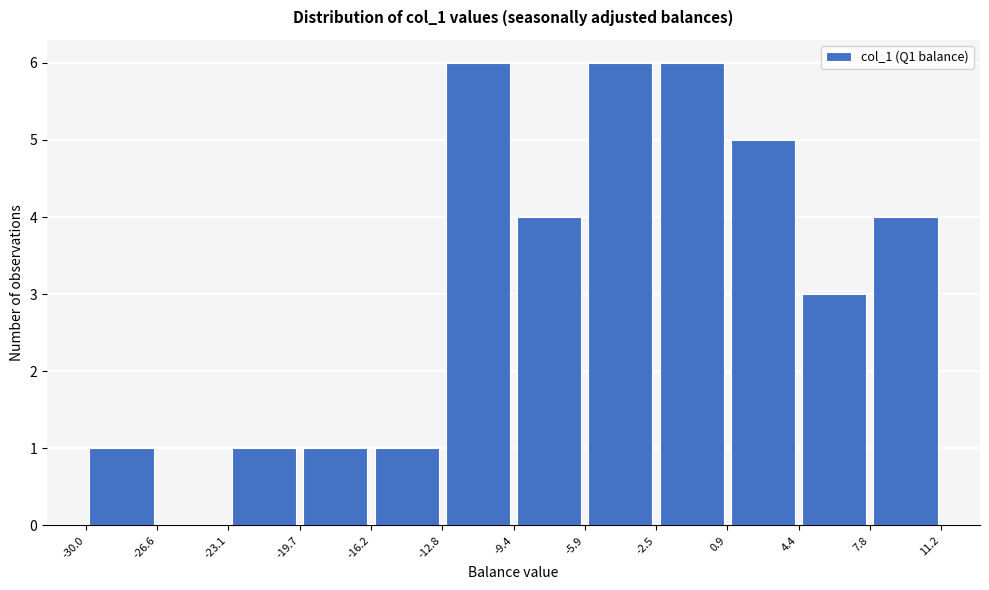

Reading left to right, list every bar in this chart as the range it spans on the x-axis followed by its height. The values are not printed on the chart, so give them approximately, as read against the axis.

-30.0 to -26.6: 1
-26.6 to -23.1: 0
-23.1 to -19.7: 1
-19.7 to -16.2: 1
-16.2 to -12.8: 1
-12.8 to -9.4: 6
-9.4 to -5.9: 4
-5.9 to -2.5: 6
-2.5 to 0.9: 6
0.9 to 4.4: 5
4.4 to 7.8: 3
7.8 to 11.2: 4